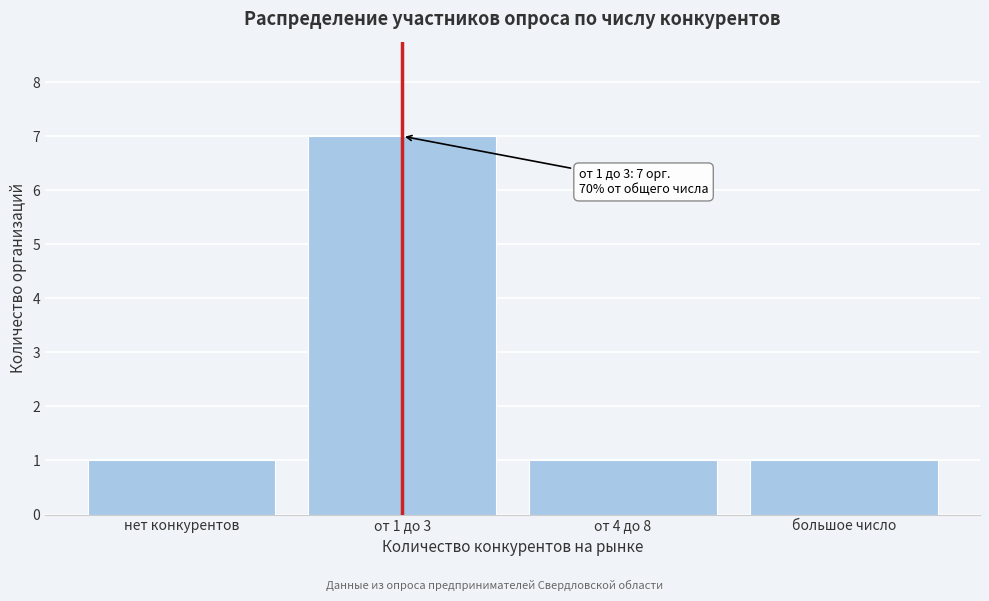

Reading left to right, list all the values displayed in this chart.

1	7	1	1